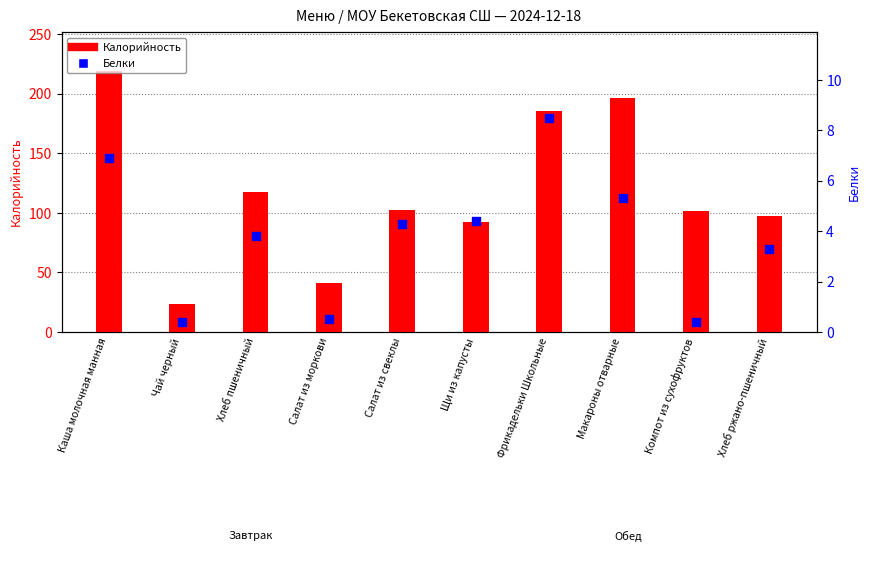

Is the value of Калорийность at Хлеб ржано-пшеничный greater than the value of Белки at Чай черный?

Yes